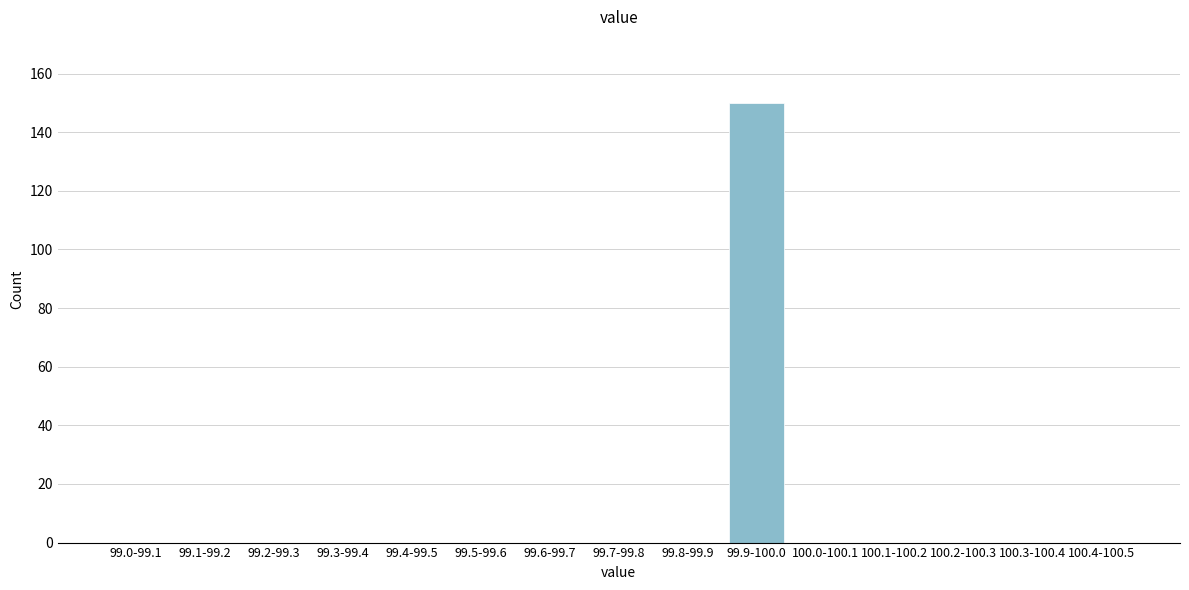

Reading left to right, extract all data points from this chart.

99.0-99.1=0	99.1-99.2=0	99.2-99.3=0	99.3-99.4=0	99.4-99.5=0	99.5-99.6=0	99.6-99.7=0	99.7-99.8=0	99.8-99.9=0	99.9-100.0=150	100.0-100.1=0	100.1-100.2=0	100.2-100.3=0	100.3-100.4=0	100.4-100.5=0